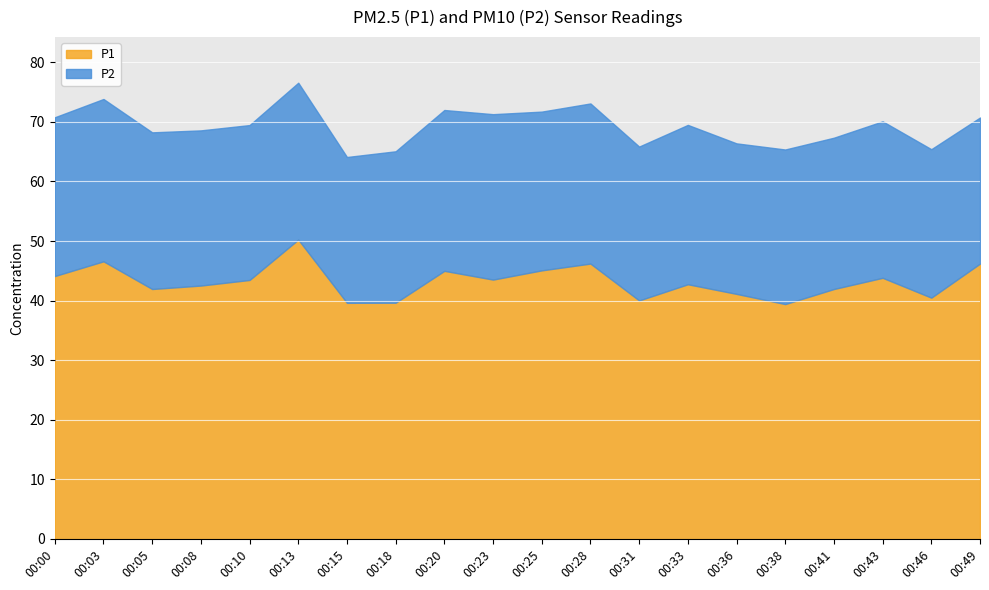

What is the average value of the P2 series?

26.1